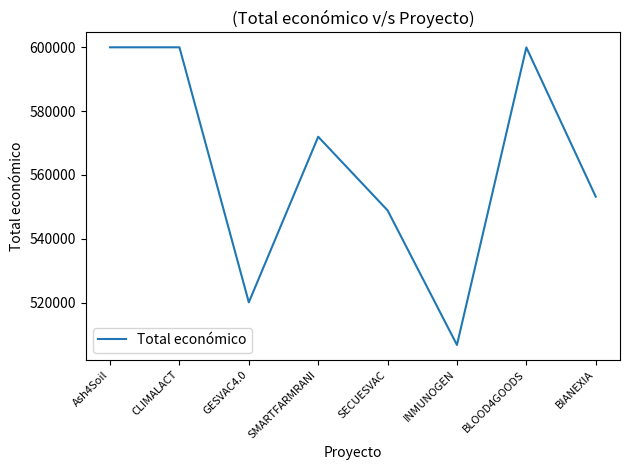

What position from the left is CLIMALACT?

2